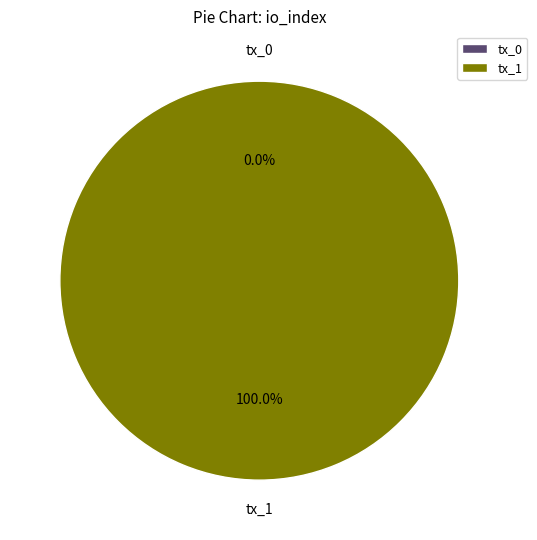

True or false: tx_1 accounts for 100% of the total.

True